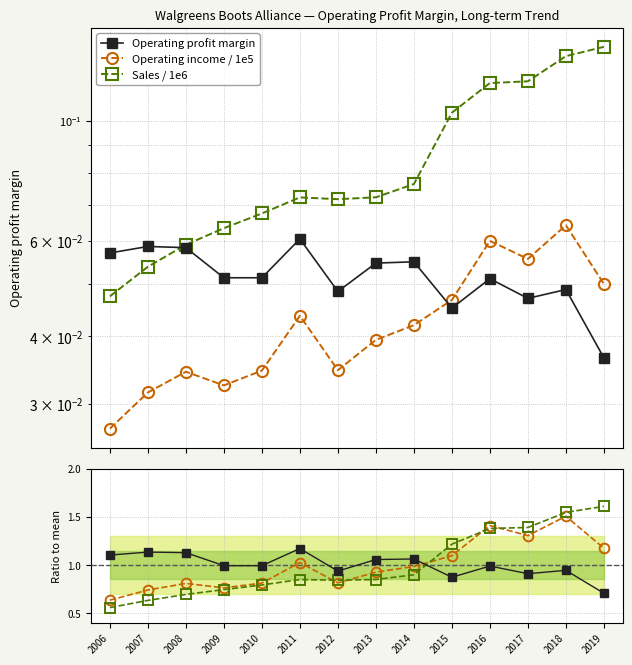

Reading left to right, list all the values displayed in this chart.

Operating profit margin: 0.1	0.1	0.1	0.1	0.1	0.1	0.0	0.1	0.1	0.0	0.1	0.0	0.0	0.0
Operating income / 1e5: 0.0	0.0	0.0	0.0	0.0	0.0	0.0	0.0	0.0	0.0	0.1	0.1	0.1	0.0
Sales / 1e6: 0.0	0.1	0.1	0.1	0.1	0.1	0.1	0.1	0.1	0.1	0.1	0.1	0.1	0.1
Operating income (ratio): 0.6	0.7	0.8	0.8	0.8	1.0	0.8	0.9	1.0	1.1	1.4	1.3	1.5	1.2
Sales (ratio): 0.6	0.6	0.7	0.7	0.8	0.8	0.8	0.8	0.9	1.2	1.4	1.4	1.5	1.6
Margin (ratio): 1.1	1.1	1.1	1.0	1.0	1.2	0.9	1.1	1.1	0.9	1.0	0.9	0.9	0.7